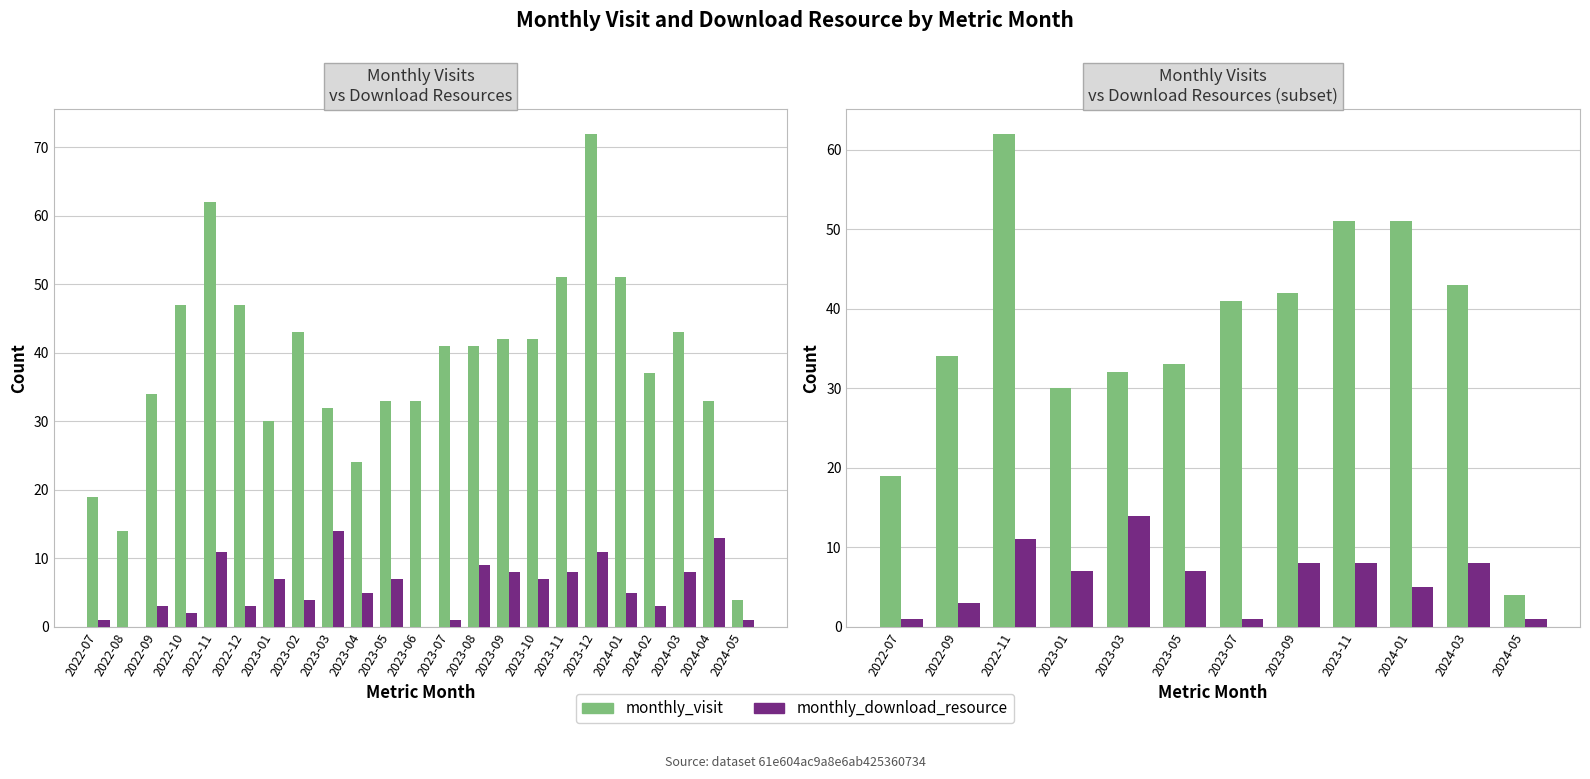

How many data points does each series have?

12